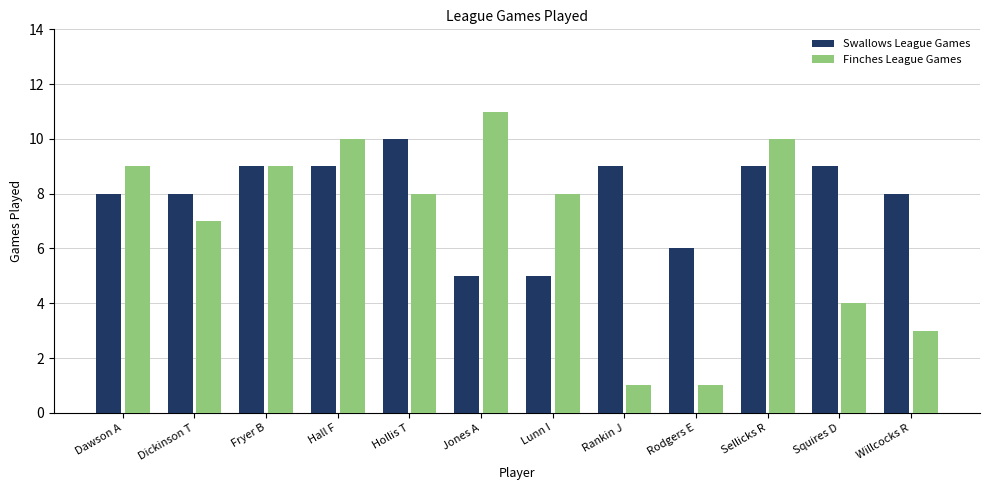

Reading right to left, what are all the values shown in this chart?

Swallows League Games: Willcocks R=8	Squires D=9	Sellicks R=9	Rodgers E=6	Rankin J=9	Lunn I=5	Jones A=5	Hollis T=10	Hall F=9	Fryer B=9	Dickinson T=8	Dawson A=8
Finches League Games: Willcocks R=3	Squires D=4	Sellicks R=10	Rodgers E=1	Rankin J=1	Lunn I=8	Jones A=11	Hollis T=8	Hall F=10	Fryer B=9	Dickinson T=7	Dawson A=9